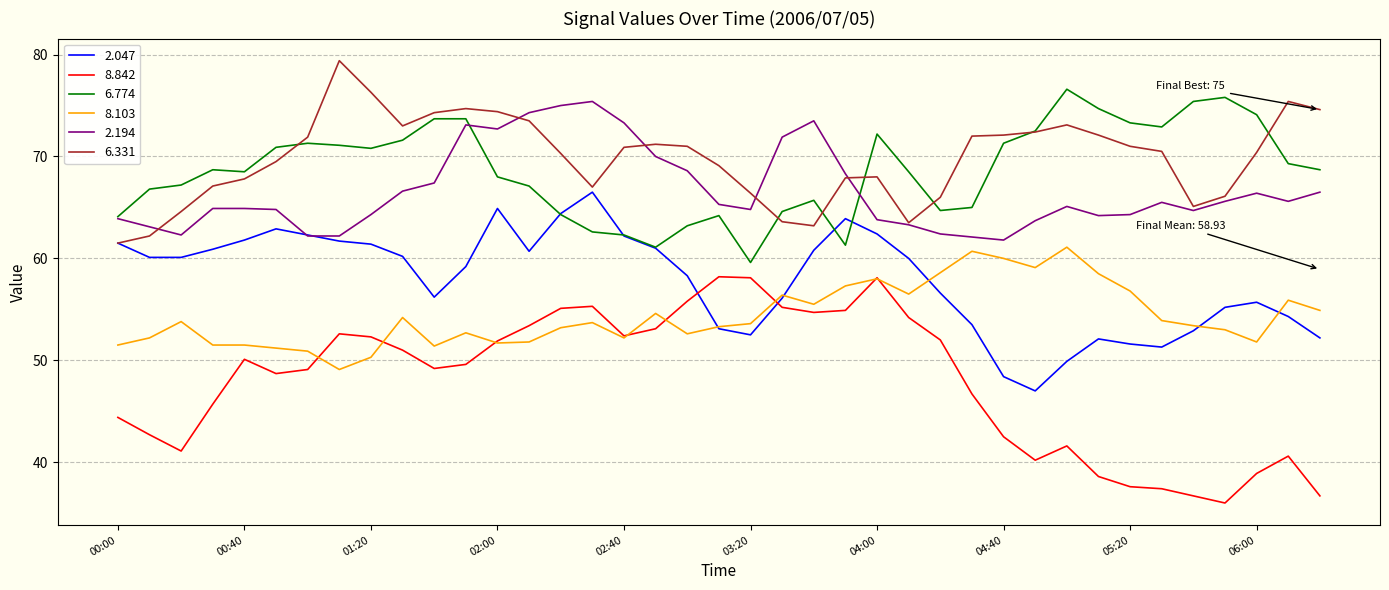

True or false: 6.774 and 8.842 cross at least once.

False